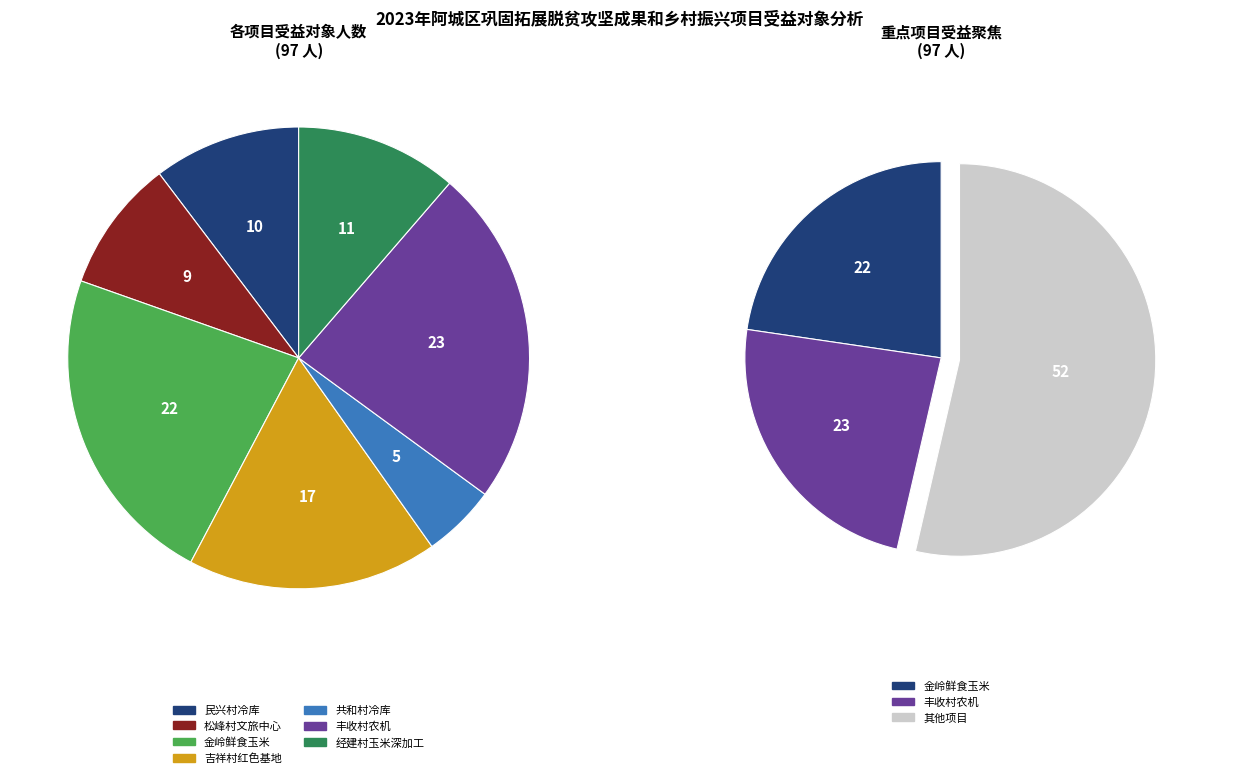

True or false: 亚沟街吉祥村红色教育基地建设项目 accounts for 6% of the total.

False